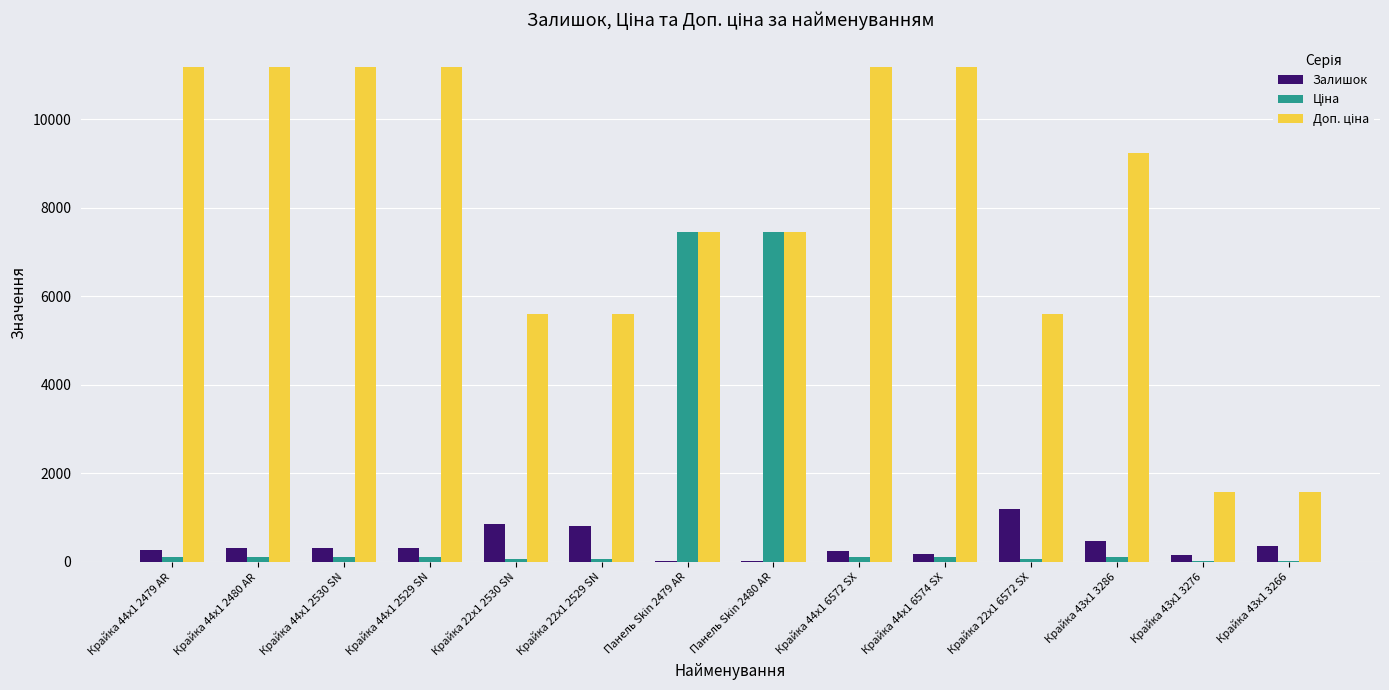

What is the highest value of the Залишок series?

1185.0